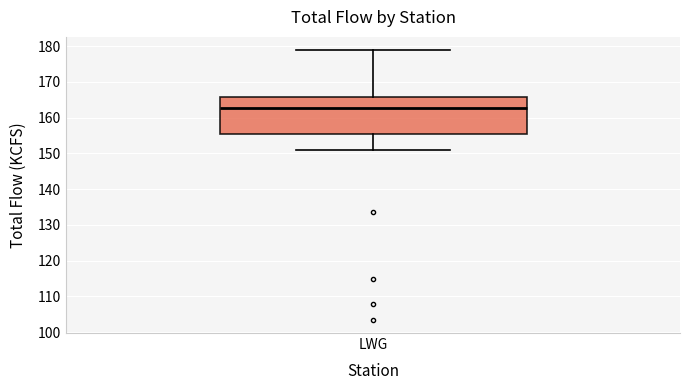

Read this box plot against the y-axis: the position of the median line, the range covered by the box, and the ends of both whiskers. The values are not printed on the chart, so give them approximately, as read against the axis.

median 163, box 155 to 166, whiskers 151 to 179